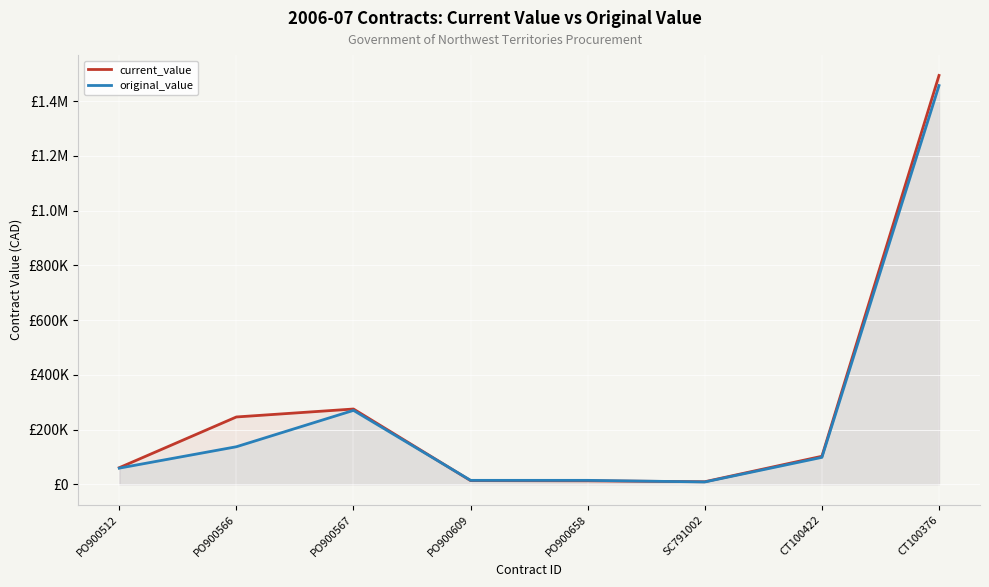

Is the value of current_value at PO900566 greater than the value of original_value at SC791002?

Yes